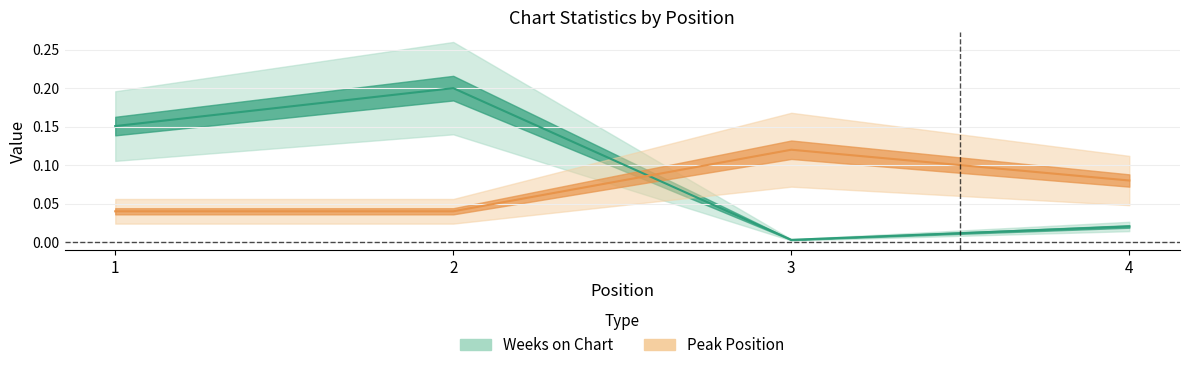

What is the maximum value for Weeks on Chart?

0.2